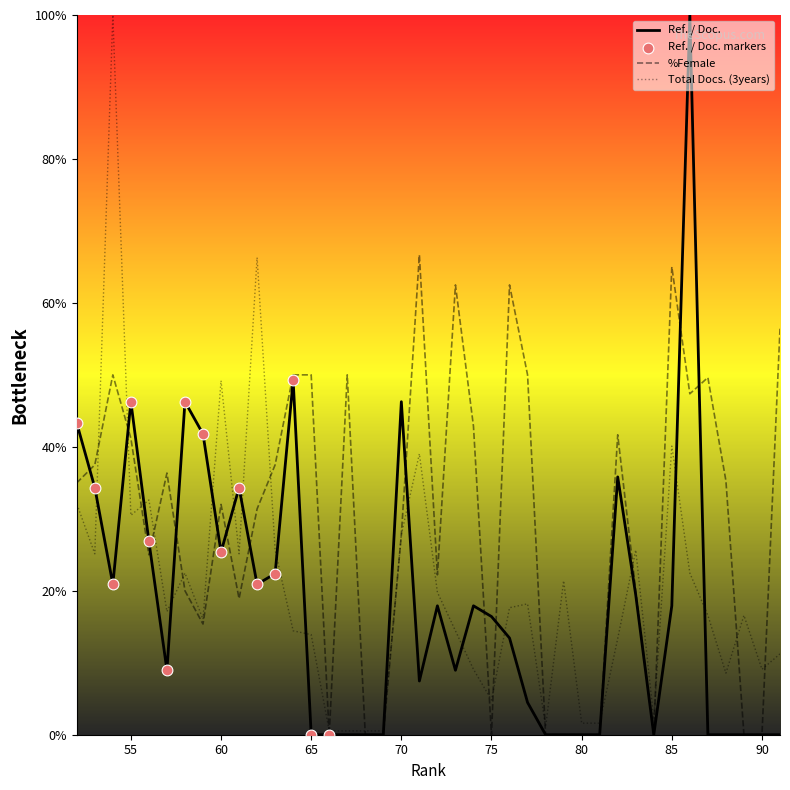

Which series has the largest total across all categories?

%Female